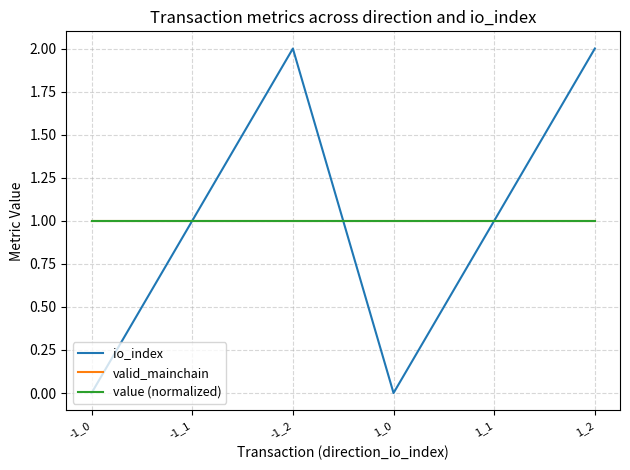

Between 1_0 and 1_1, which series saw the biggest shift?

io_index